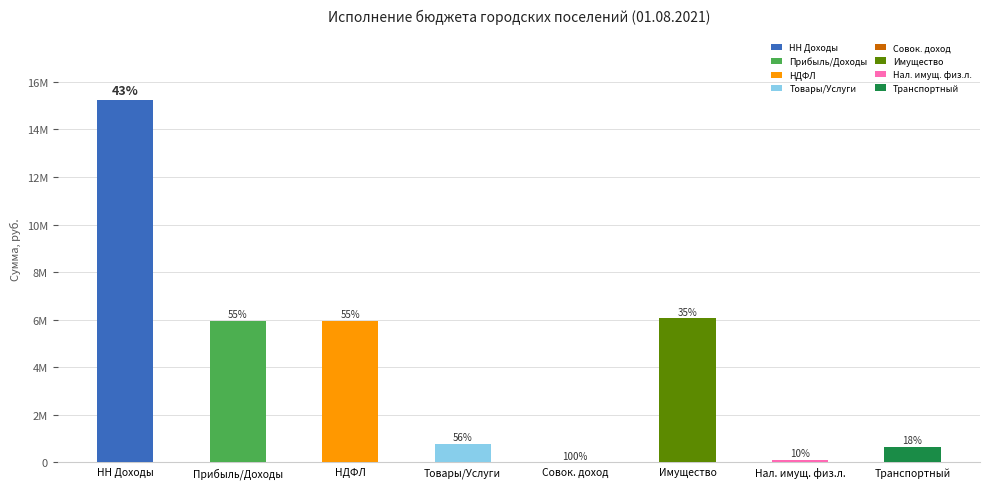

Which category has the highest value across all series?

НН Доходы